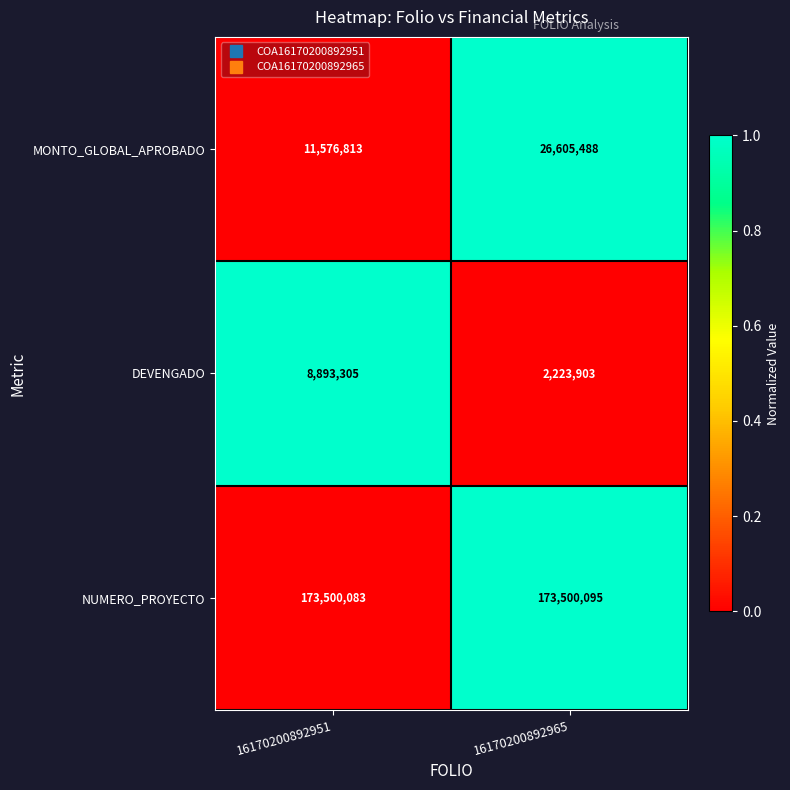

Which category has the lowest value across all series?

16170200892965